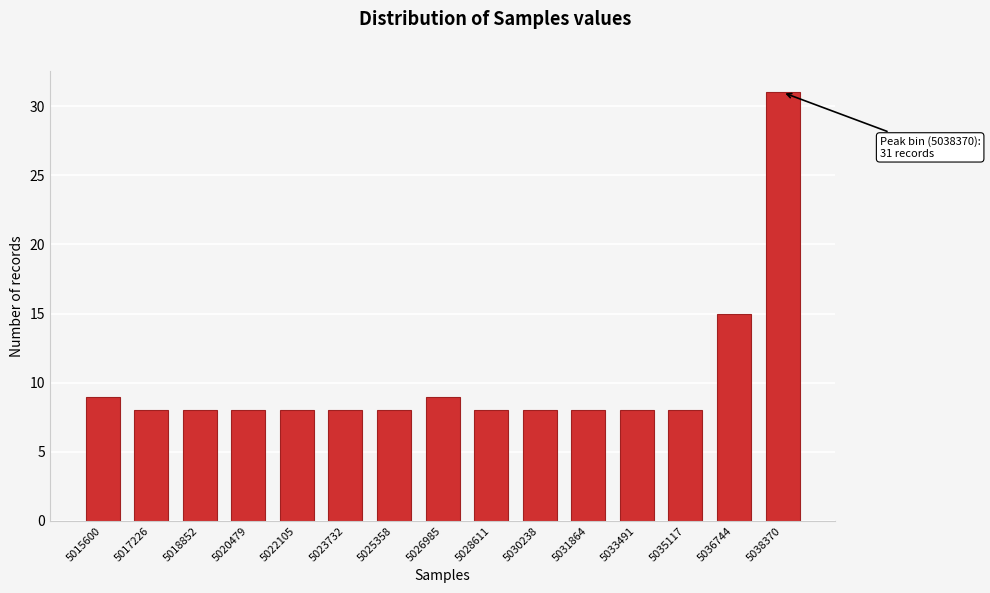

Reading right to left, transcribe all the data shown in this chart.

31	15	8	8	8	8	8	9	8	8	8	8	8	8	9